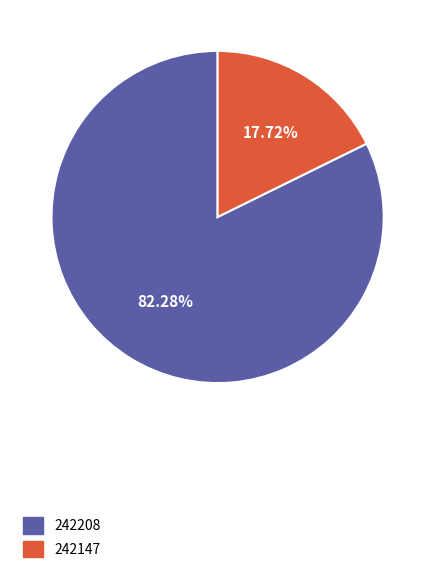

Is it true that 242208 is 82% of the pie?

True